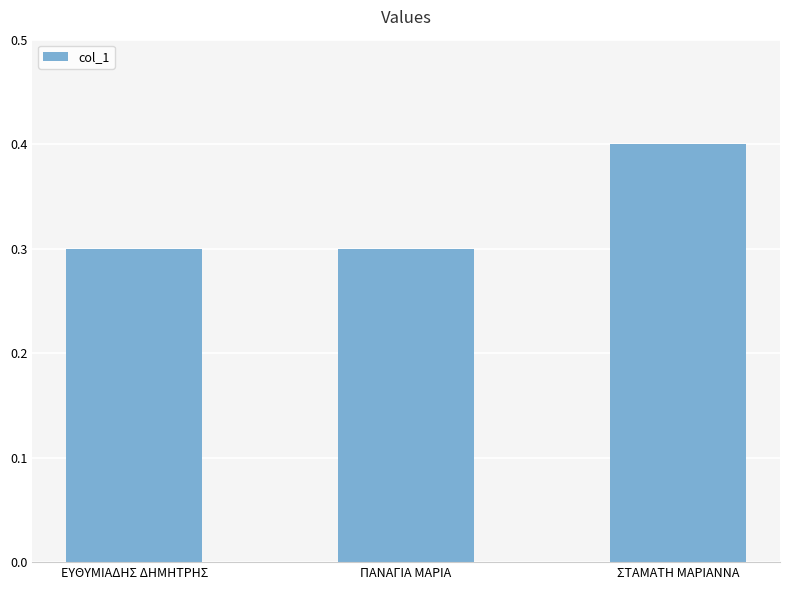

The chart shows a value of 0.4 at ΣΤΑΜΑΤΗ ΜΑΡΙΑΝΝΑ. True or false?

True